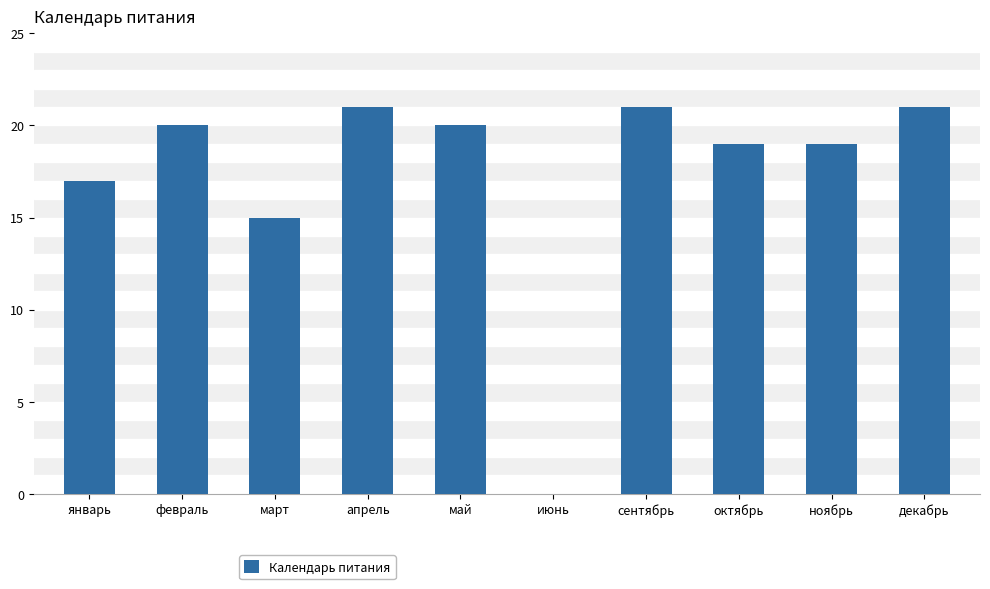

The value at ноябрь is 19. True or false?

True